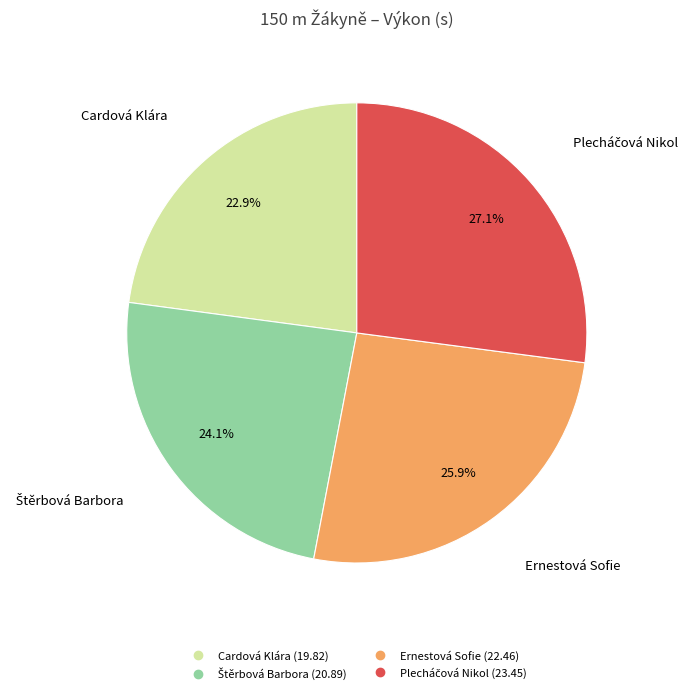

Between Cardová Klára and Ernestová Sofie, which is larger?

Ernestová Sofie